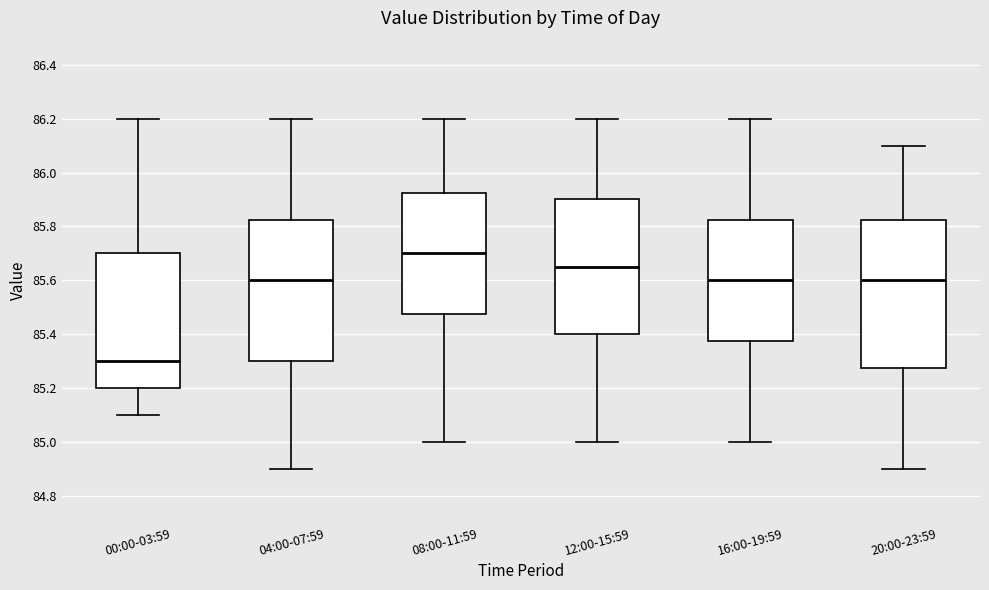

Which box has the lowest median line?

00:00-03:59